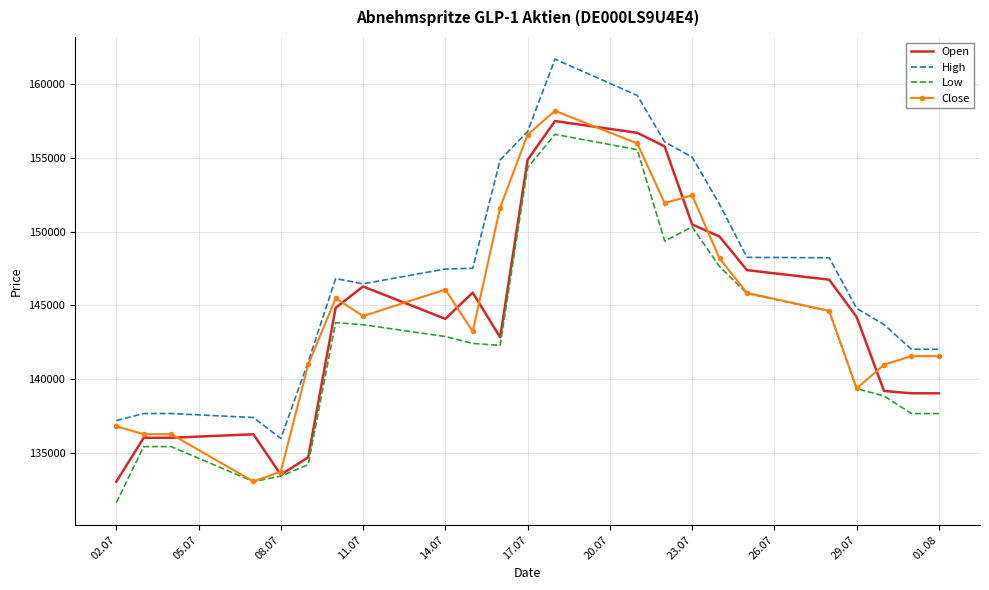

How many series are shown in this chart?

4